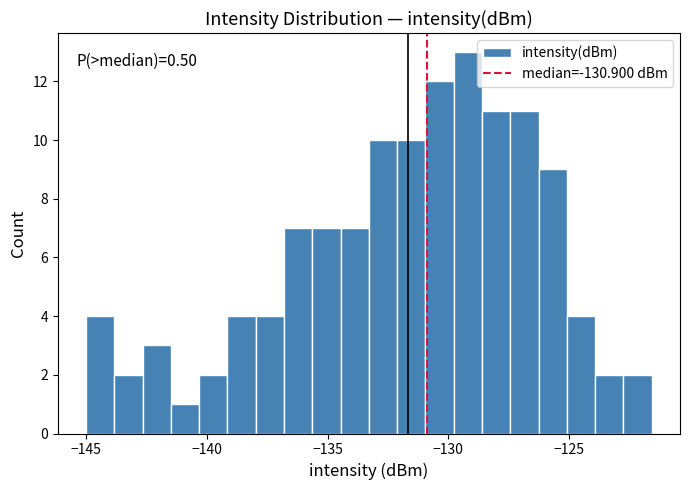

Around what value on the x-axis is the tallest bar? Give the approximate position of its centre, as read against the axis.

-129.0